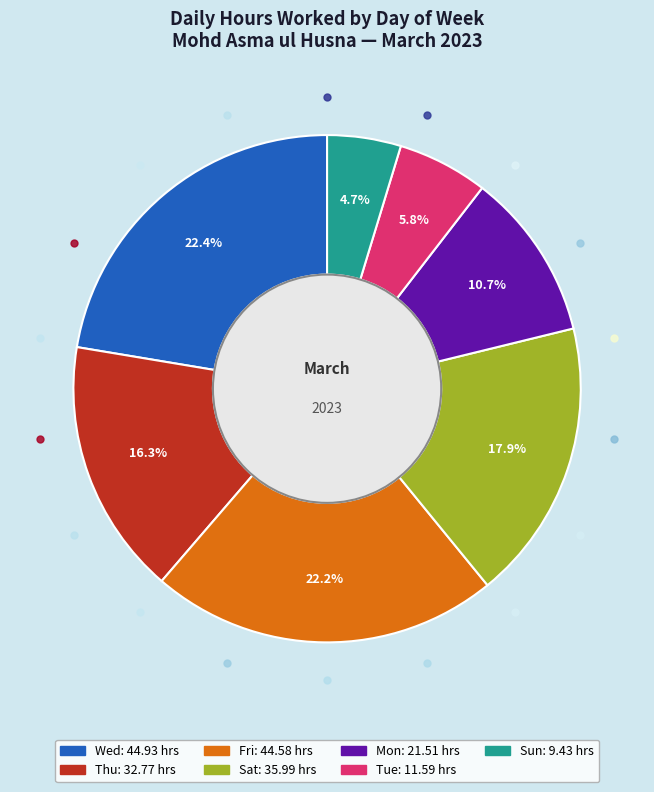

Is there a majority slice in this chart?

No